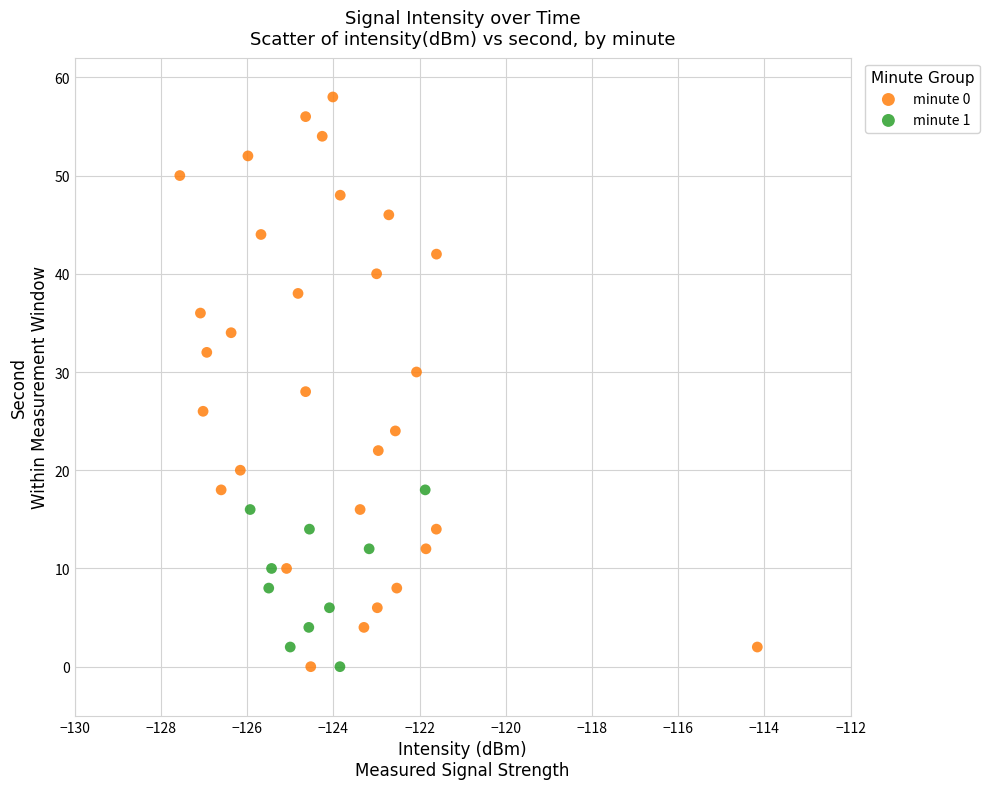

Which series has the widest spread of Y values?

minute 0